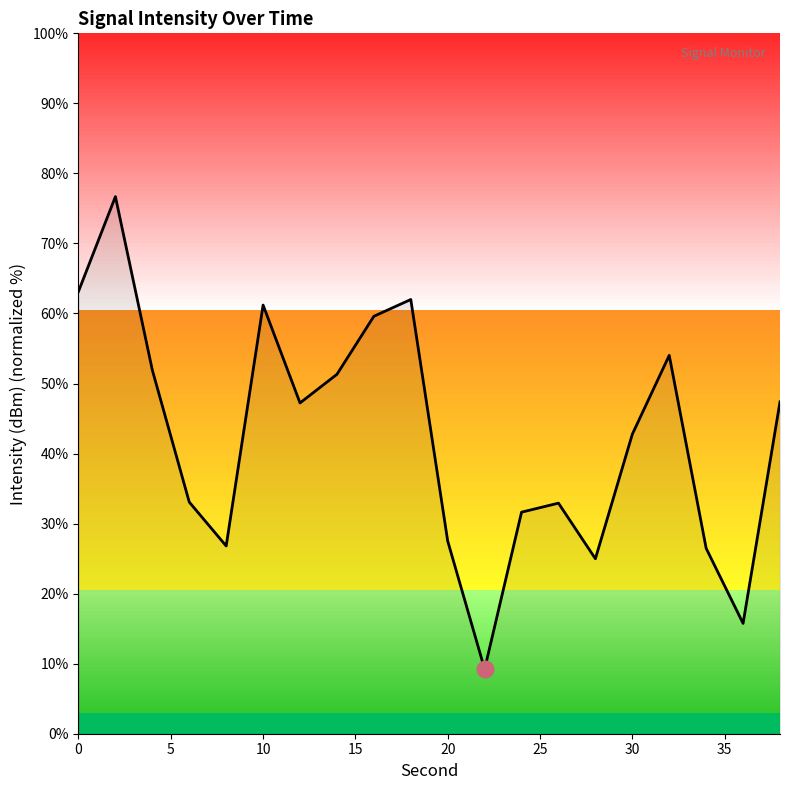

What is the greatest value displayed?

76.7